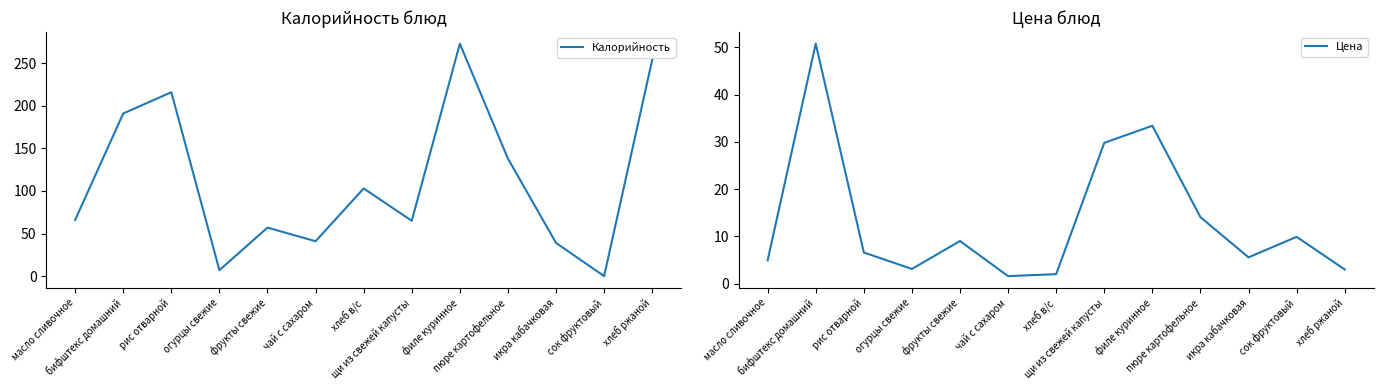

What is the value of the Цена point at the 1st from the left?

4.9